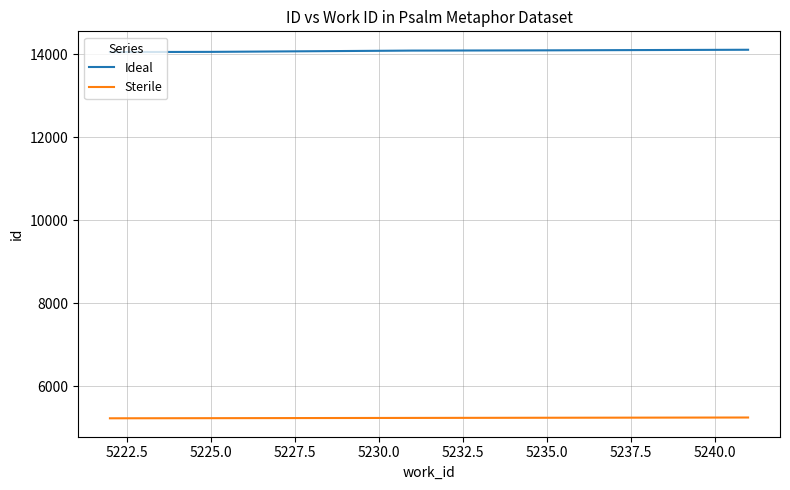

What is the greatest value displayed?

14107